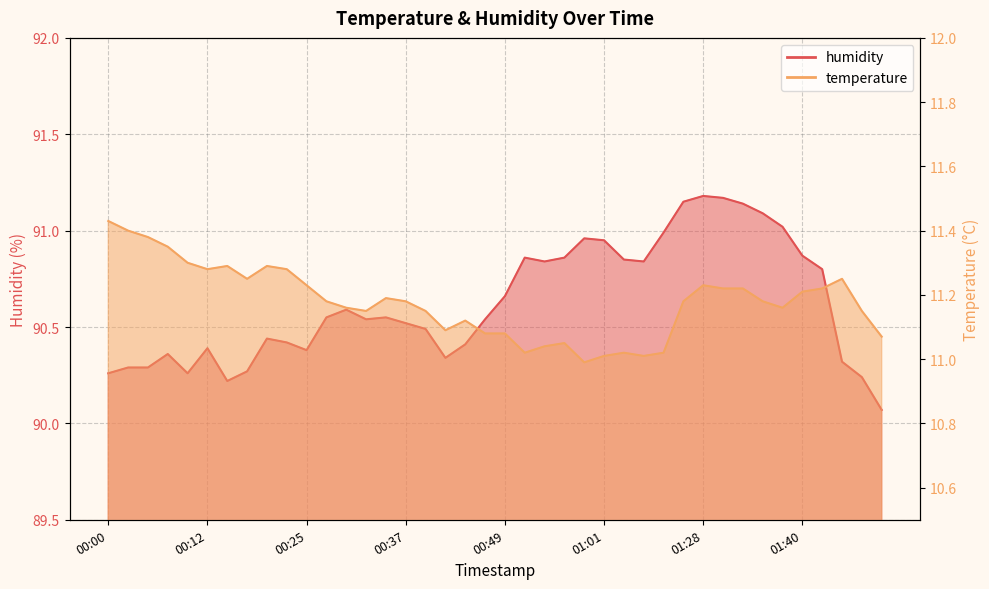

Which category has the highest value in the humidity series?

01:28